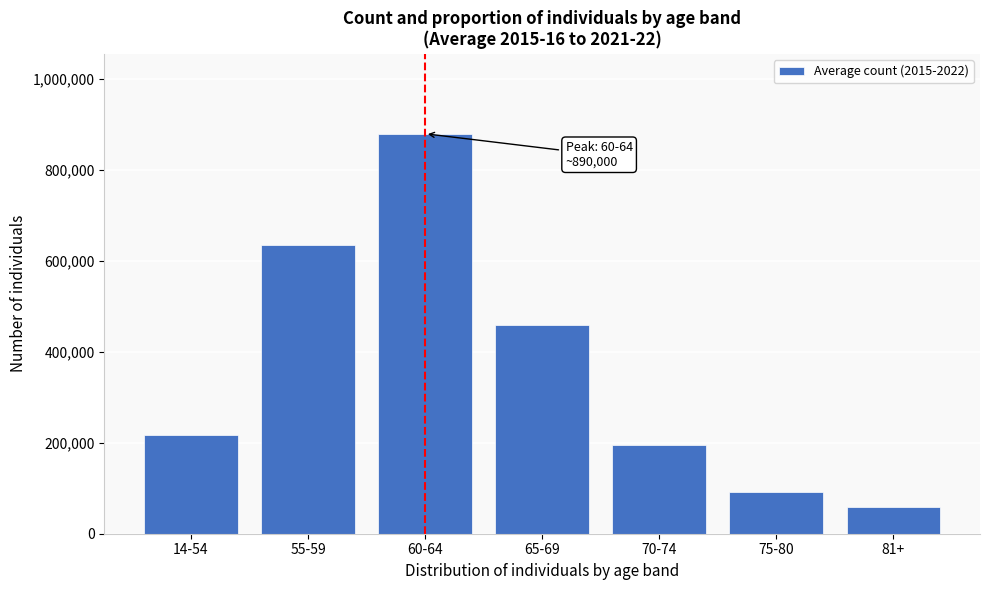

Reading left to right, list all the values displayed in this chart.

14-54=217142.9	55-59=634285.7	60-64=880000.0	65-69=460000.0	70-74=195714.3	75-80=92857.1	81+=58571.4